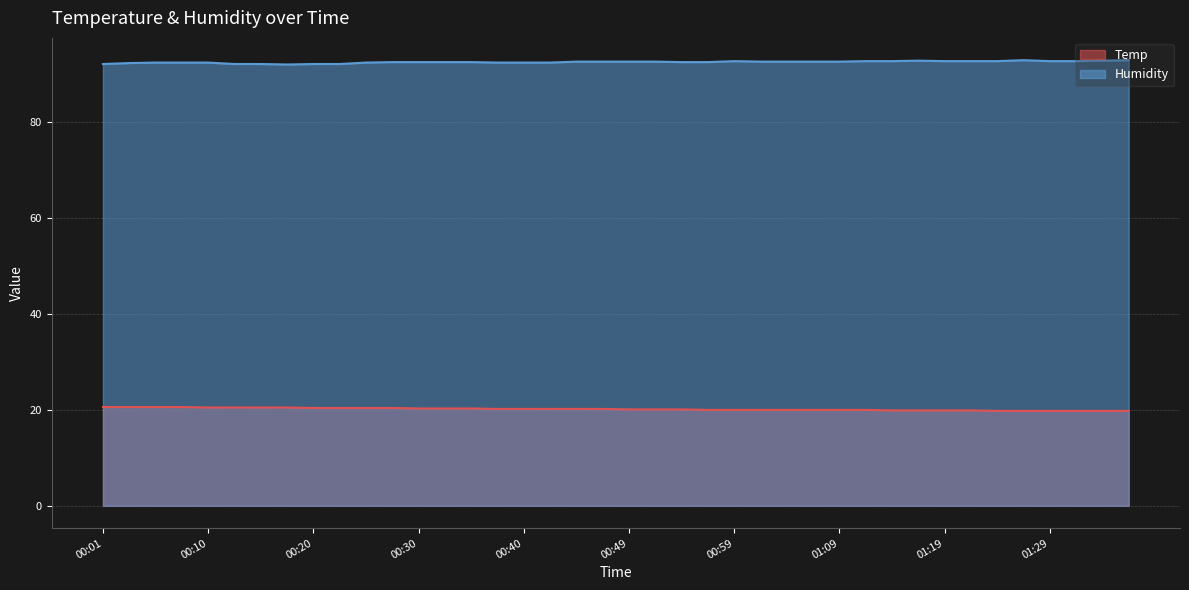

Which category has the lowest value in the Temp series?

01:24